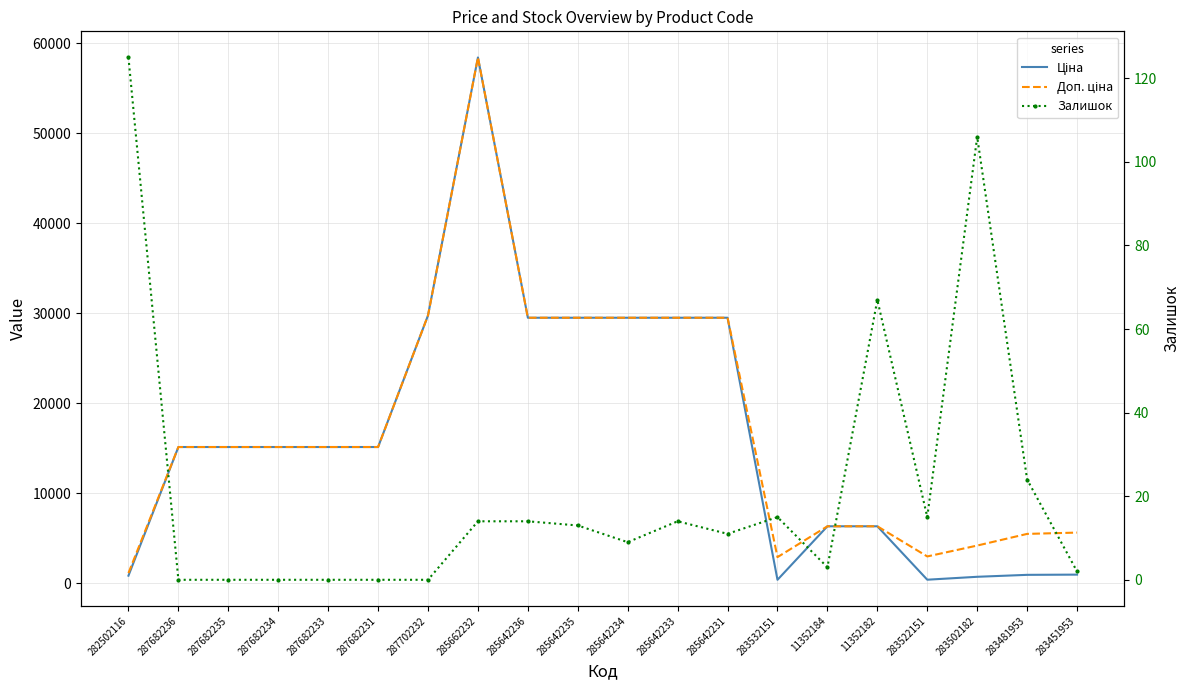

Reading right to left, transcribe all the data shown in this chart.

Ціна: 283451953=934.5	283481953=910.4	283502182=694.3	283522151=369.5	11352182=6308.8	11352184=6308.8	283532151=359.9	285642231=29491.5	285642233=29491.5	285642234=29491.5	285642235=29491.5	285642236=29491.5	285662232=58426.5	287702232=29747.2	287682231=15120.0	287682233=15120.0	287682234=15120.0	287682235=15120.0	287682236=15120.0	282502116=818.5
Доп. ціна: 283451953=5607.2	283481953=5462.3	283502182=4165.6	283522151=2955.8	11352182=6308.8	11352184=6308.8	283532151=2878.8	285642231=29491.5	285642233=29491.5	285642234=29491.5	285642235=29491.5	285642236=29491.5	285662232=58426.5	287702232=29747.2	287682231=15120.0	287682233=15120.0	287682234=15120.0	287682235=15120.0	287682236=15120.0	282502116=1109.2
Залишок: 283451953=2.0	283481953=24.0	283502182=106.0	283522151=15.0	11352182=67.0	11352184=3.0	283532151=15.0	285642231=11.0	285642233=14.0	285642234=9.0	285642235=13.0	285642236=14.0	285662232=14.0	287702232=0.0	287682231=0.0	287682233=0.0	287682234=0.0	287682235=0.0	287682236=0.0	282502116=125.0